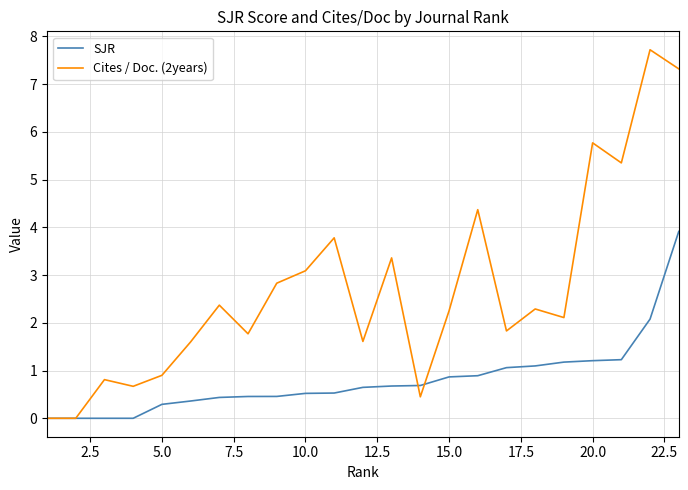

Rank the series by their average value, from highest to lowest.

Cites / Doc. (2years), SJR